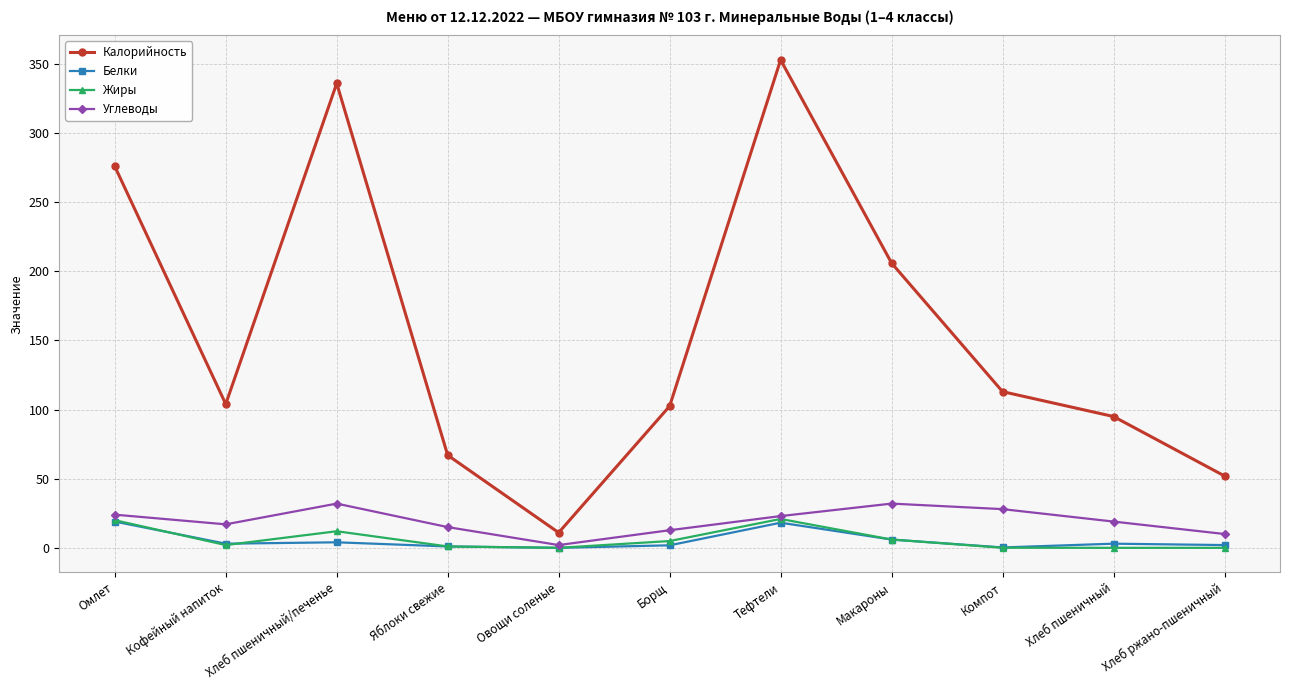

The Калорийность series shows 27.6 at Компот. True or false?

False